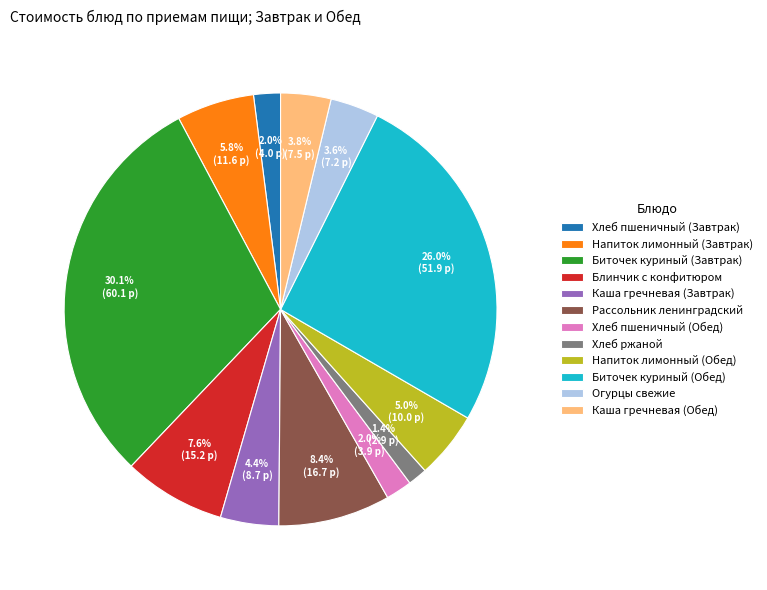

To the nearest percent, what is the difference between the largest and smallest slice percentages?

29%